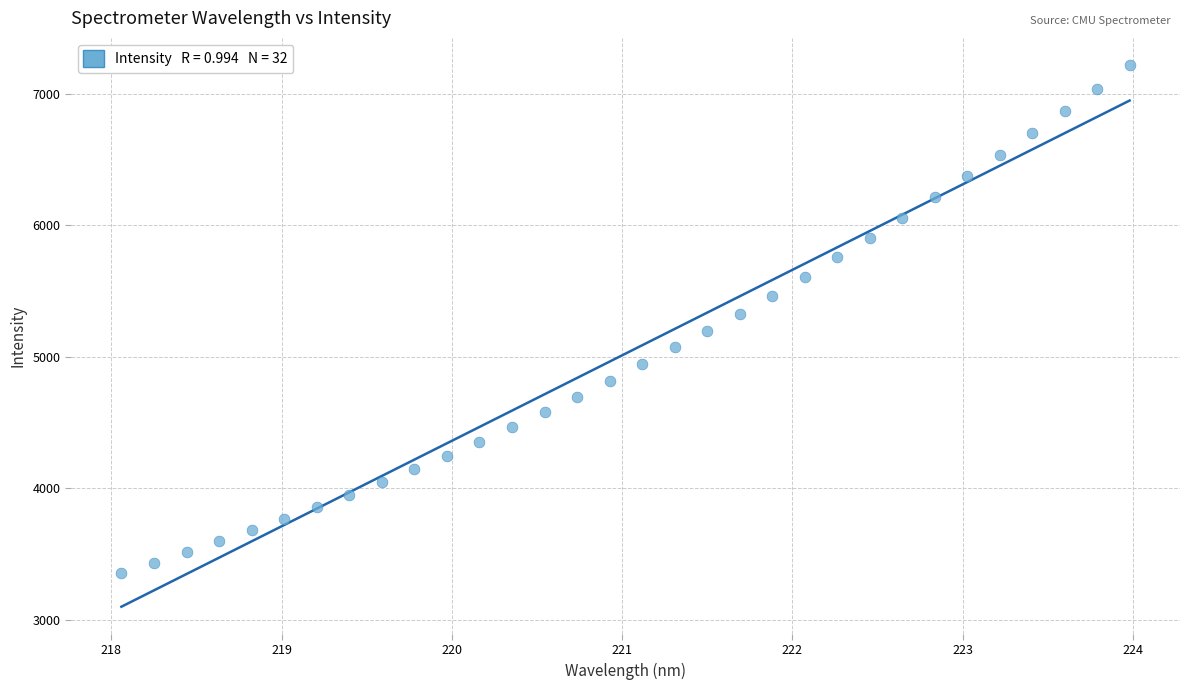

What is the range of Y values (max minus min)?

3860.6